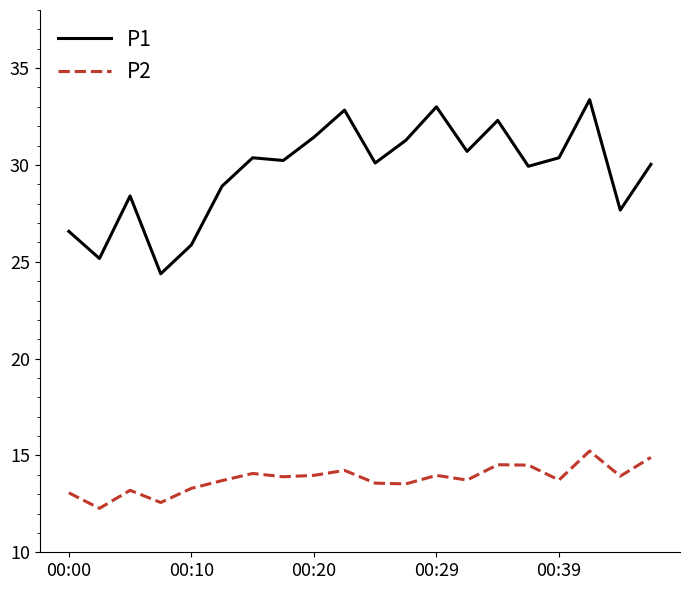

What is the lowest value of the P2 series?

12.3